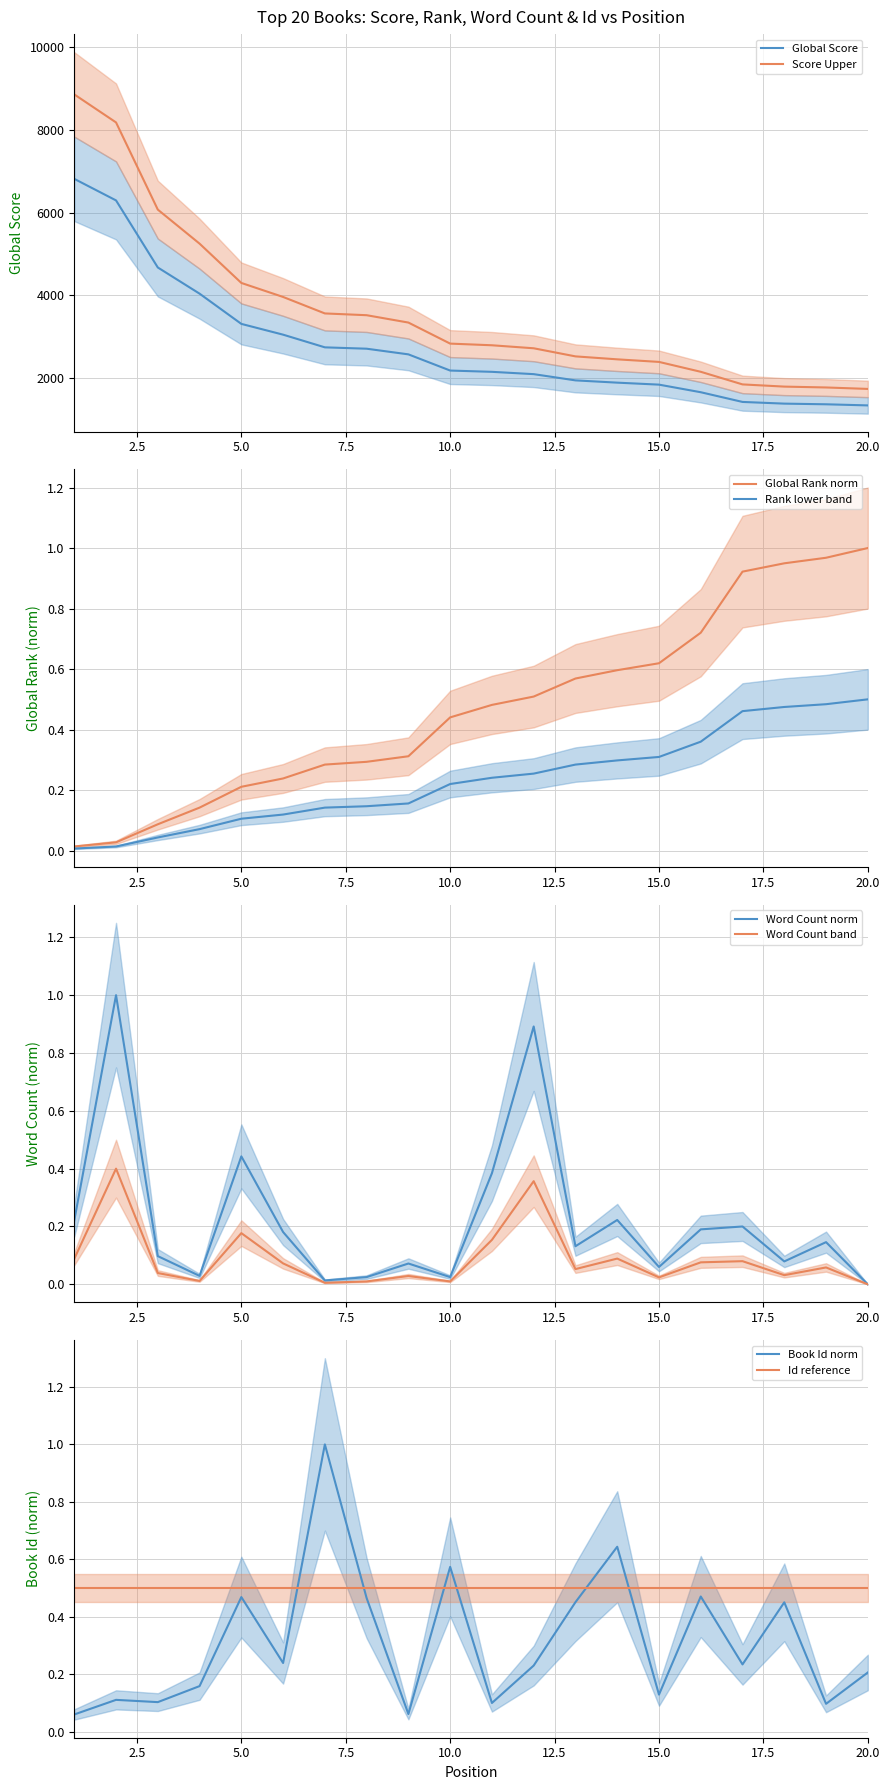

At 13, list the series in order from largest to smallest.

Global Score, Global Rank, Id, Word Count